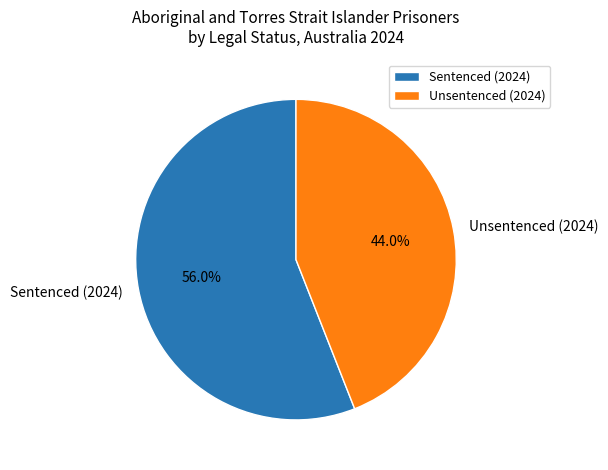

What portion of the pie excludes Unsentenced (2024)?

56.0%